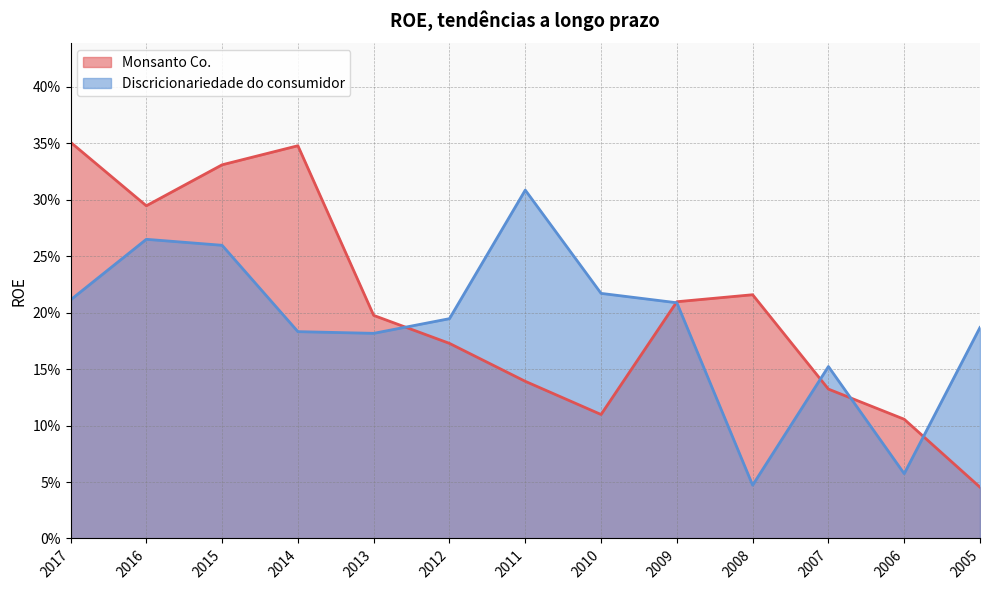

What is the highest value of the Monsanto Co. series?

0.4